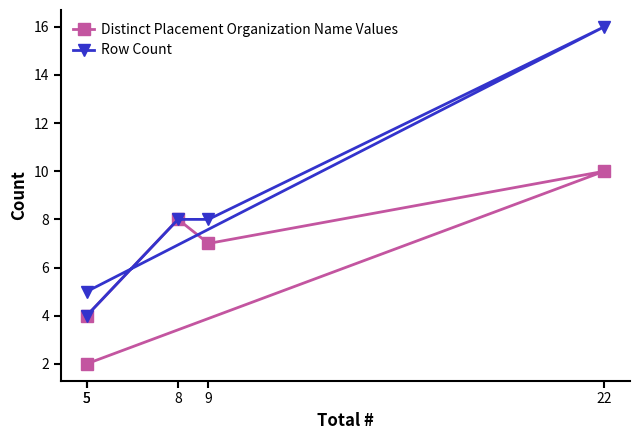

Which series has the largest total across all categories?

Row Count